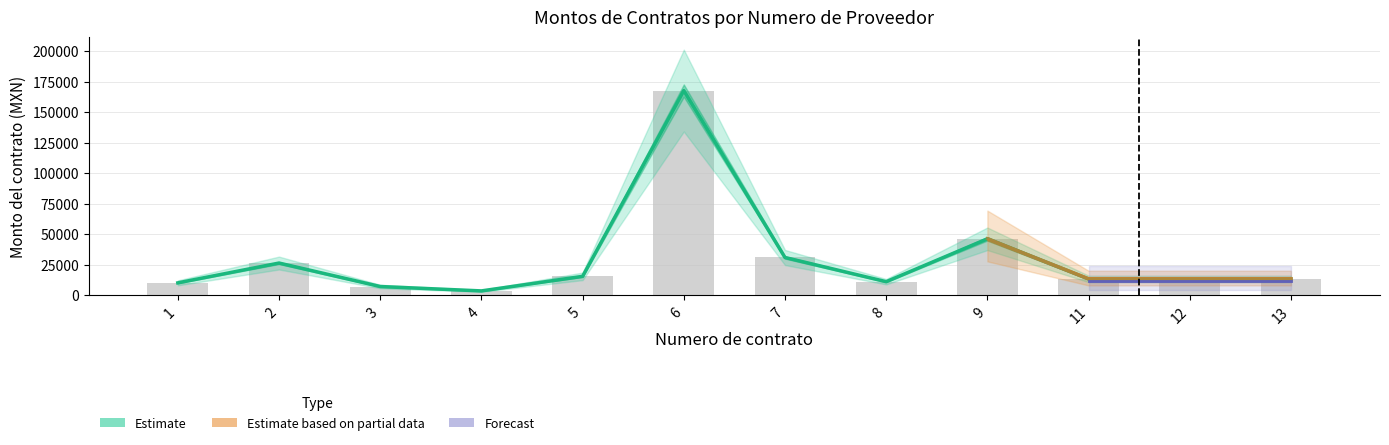

What is the approximate value of Monto sin impuestos at 5?

15486.0